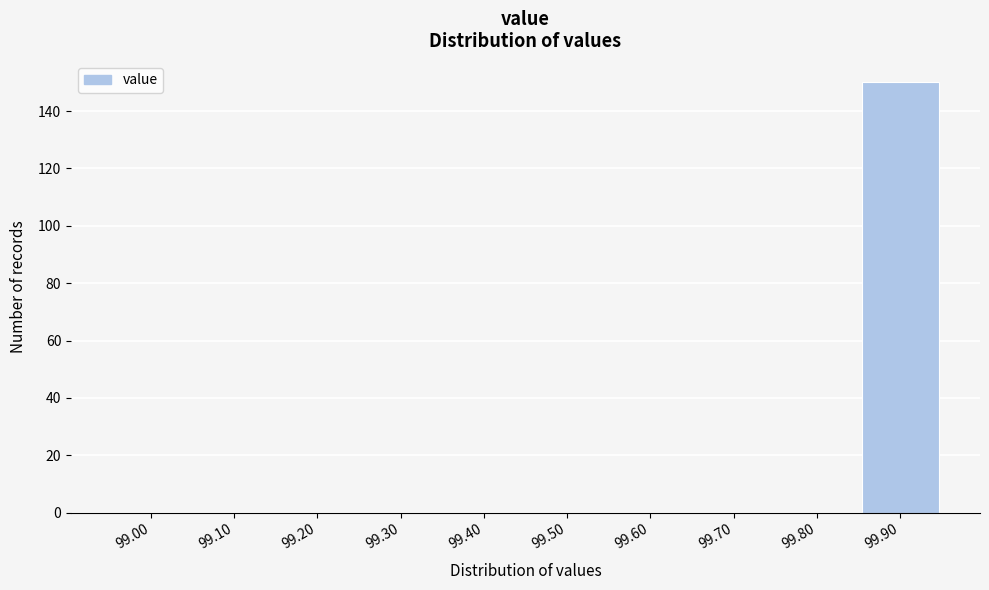

Reading right to left, list all the values displayed in this chart.

99.90=150	99.80=0	99.70=0	99.60=0	99.50=0	99.40=0	99.30=0	99.20=0	99.10=0	99.00=0